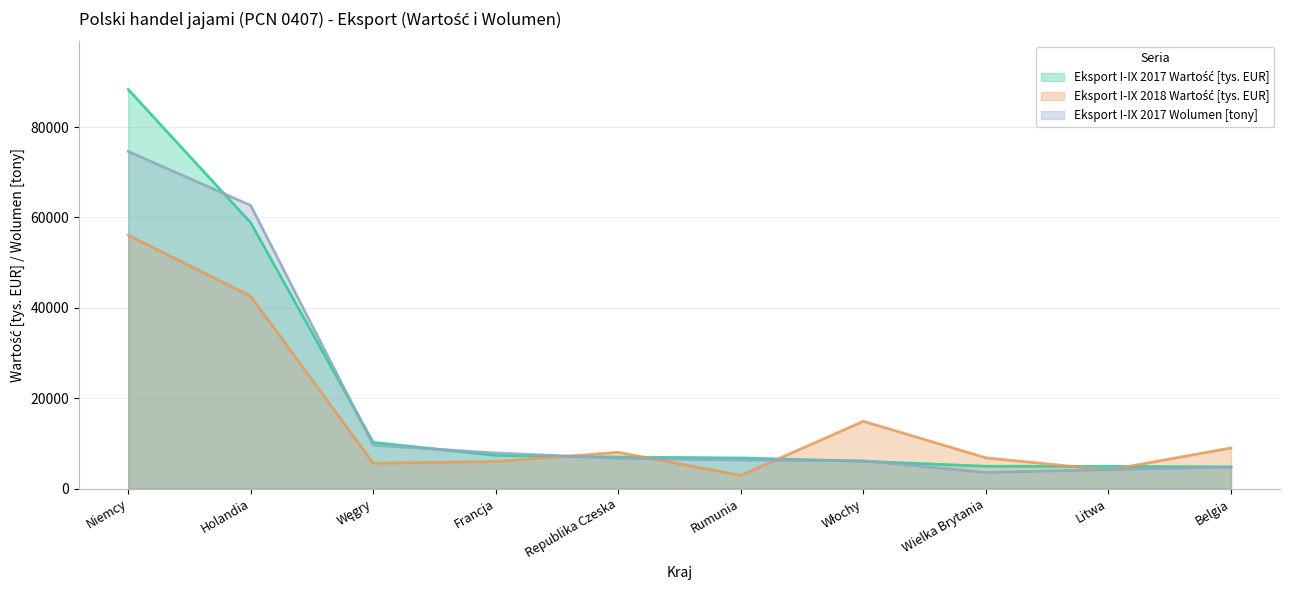

Reading right to left, list all the values displayed in this chart.

Eksport I-IX 2017 Wartość [tys. EUR]: 4805.1	4918.6	4945.5	6055.2	6780.3	6978.7	7350.0	10232.2	58847.8	88337.2
Eksport I-IX 2018 Wartość [tys. EUR]: 8992.0	4109.3	6814.1	14891.8	2922.3	8020.0	5989.7	5609.2	42574.4	56063.5
Eksport I-IX 2017 Wolumen [tony]: 4764.9	4221.4	3568.2	6158.1	6321.5	6693.1	7889.3	9611.1	62664.3	74619.9